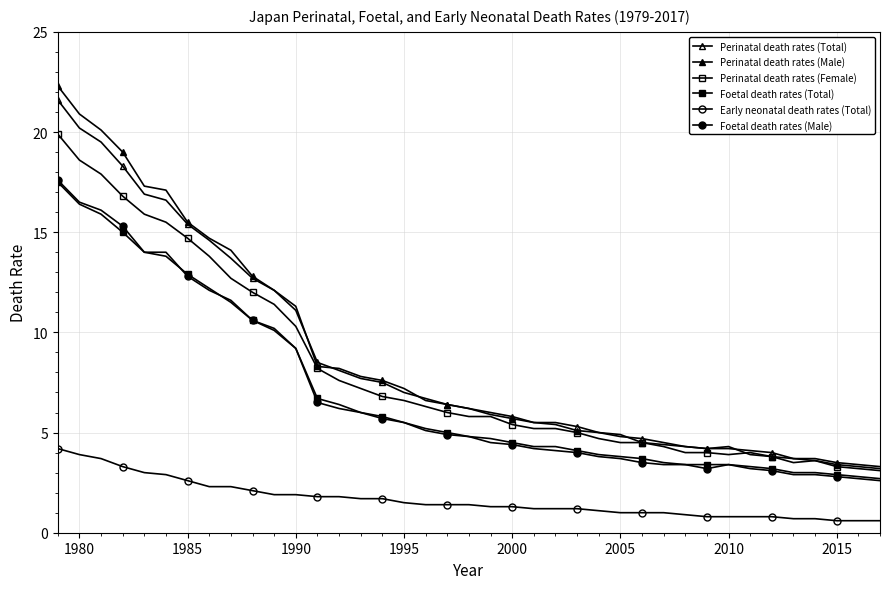

How many categories are shown in the chart?

39